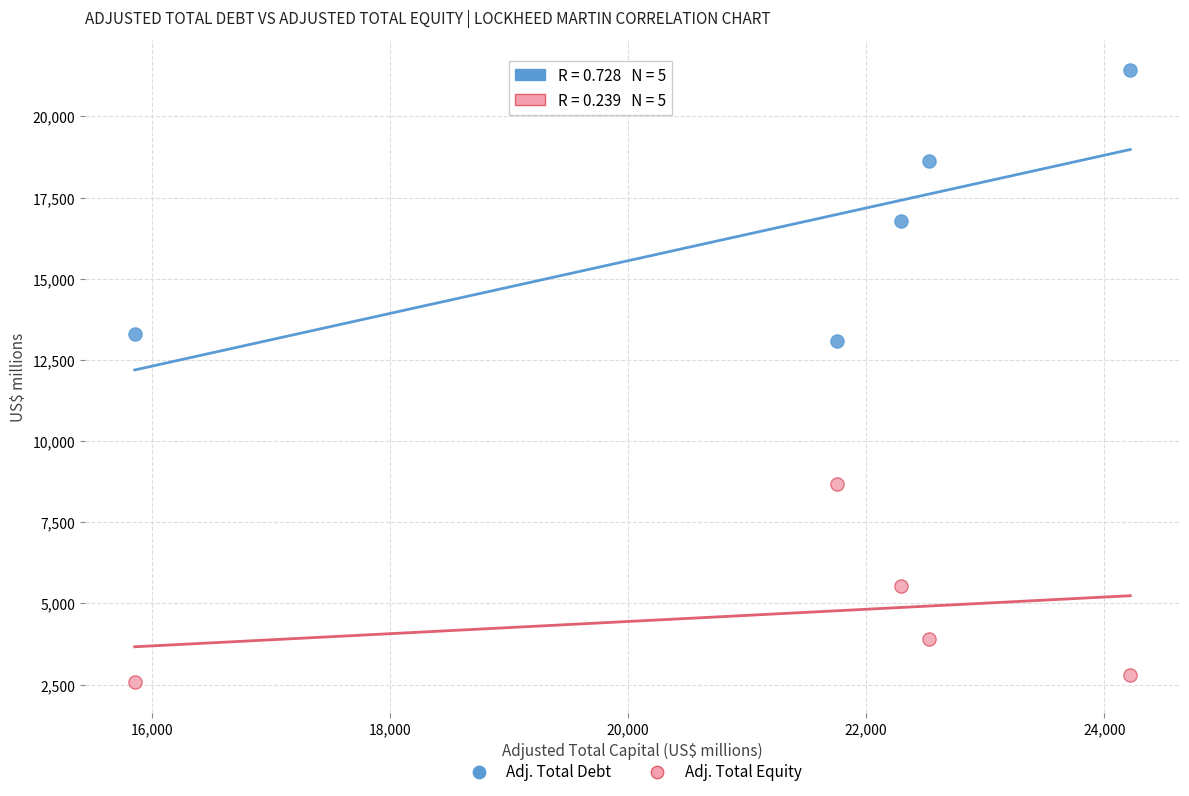

Across all data points, what is the average X value?

21329